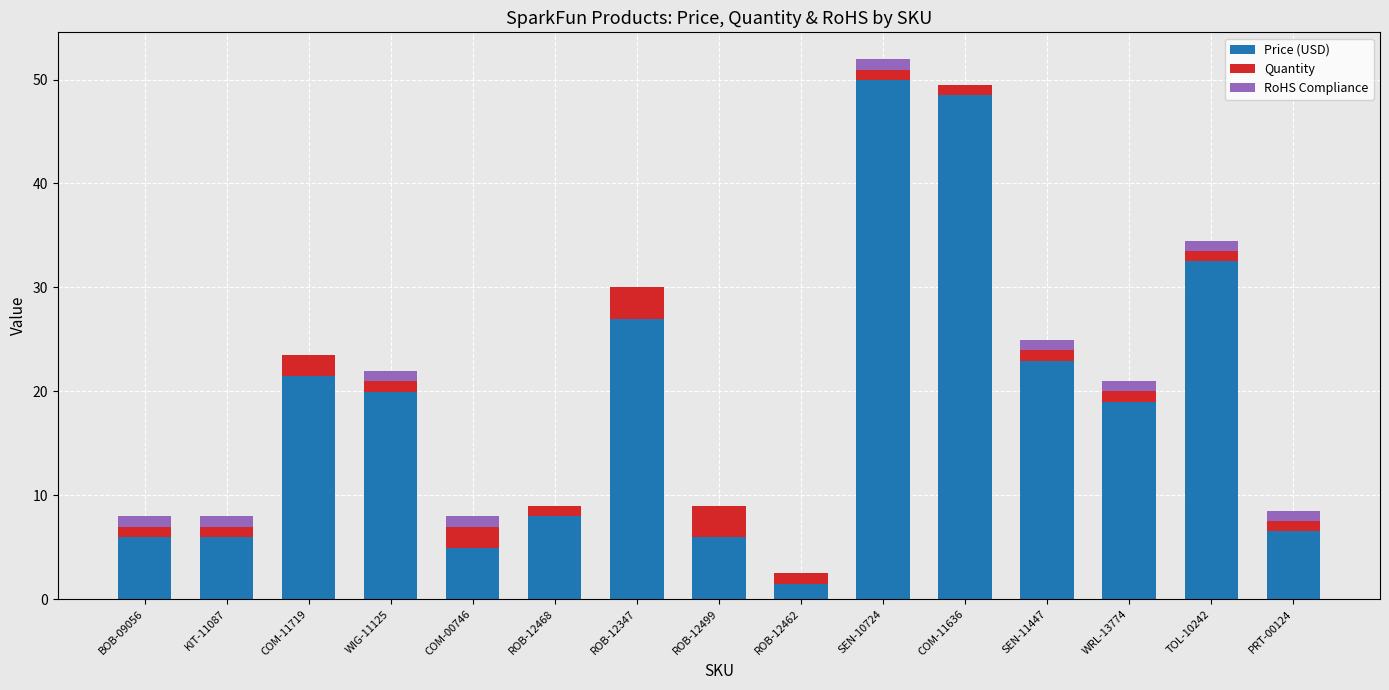

Does the chart contain stacked bars?

Yes